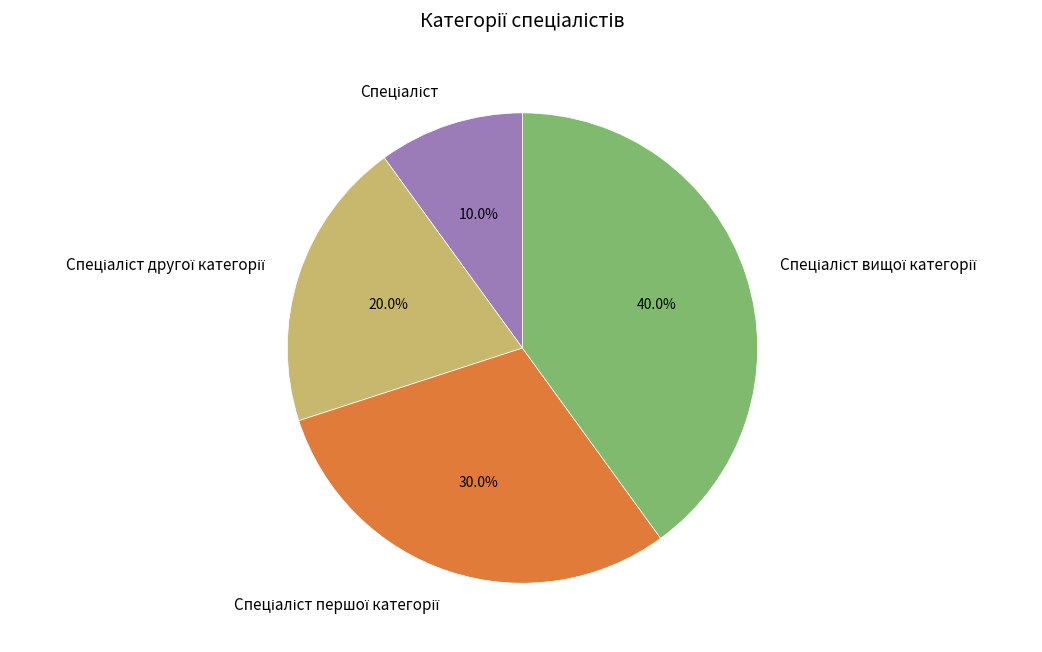

Is there a majority slice in this chart?

No